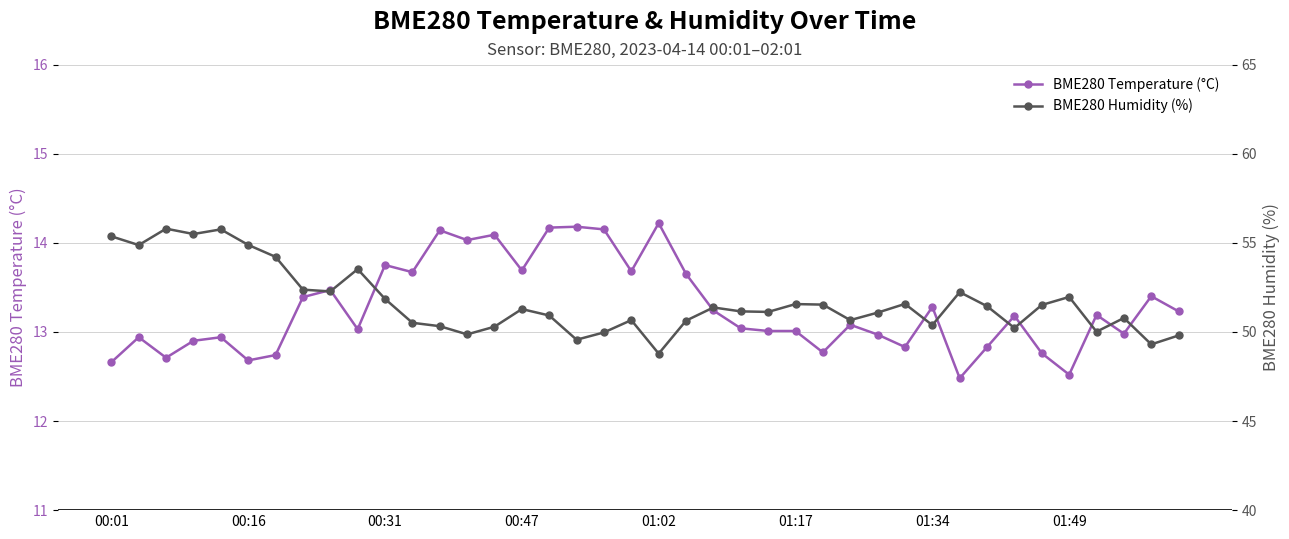

Which series has the widest spread of values?

BME280 Humidity (%)